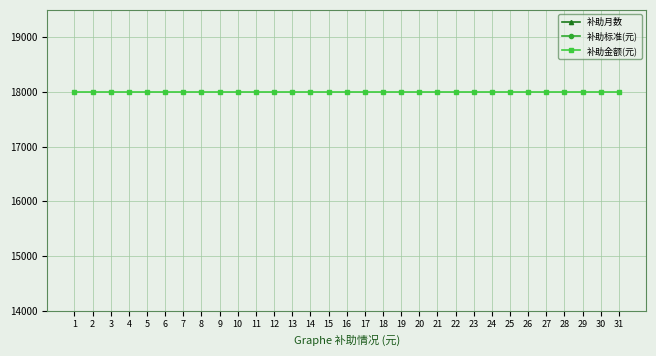

At which category is the sum across all series the highest?

1